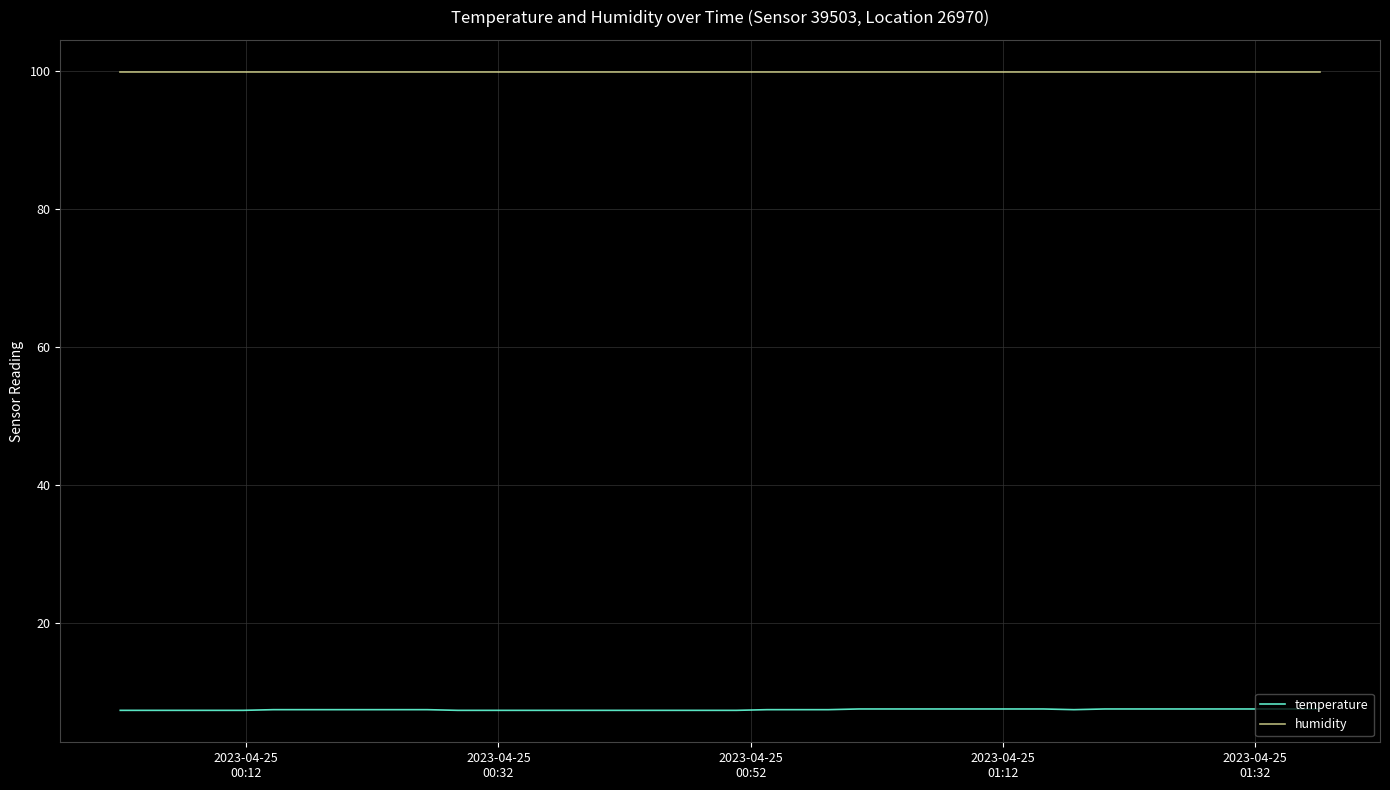

Which series has the widest spread of values?

temperature